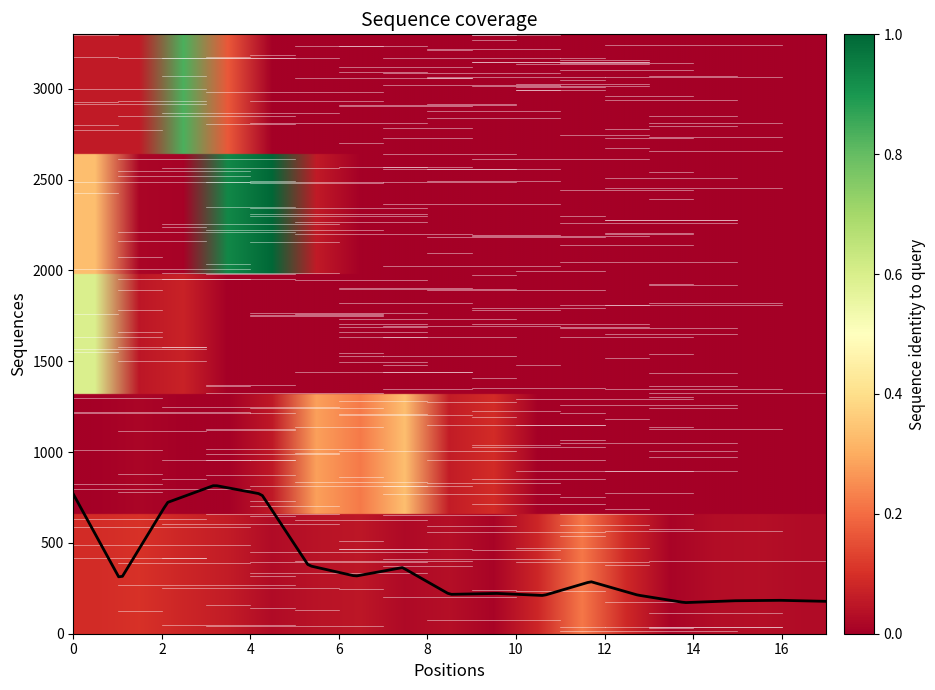

What is the difference between the maximum and minimum values?

643.4